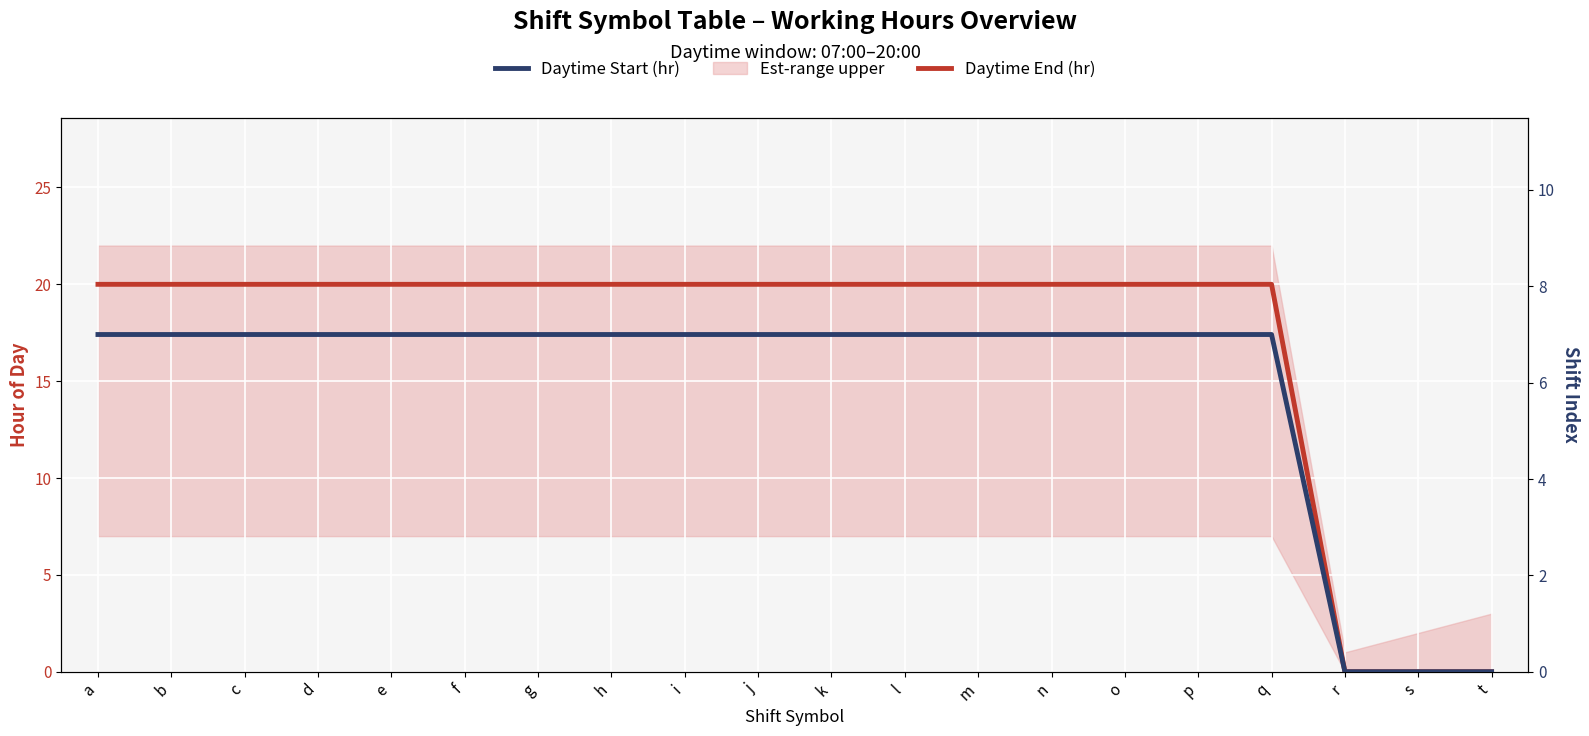

What is the highest value of the Daytime Start (hr) series?

7